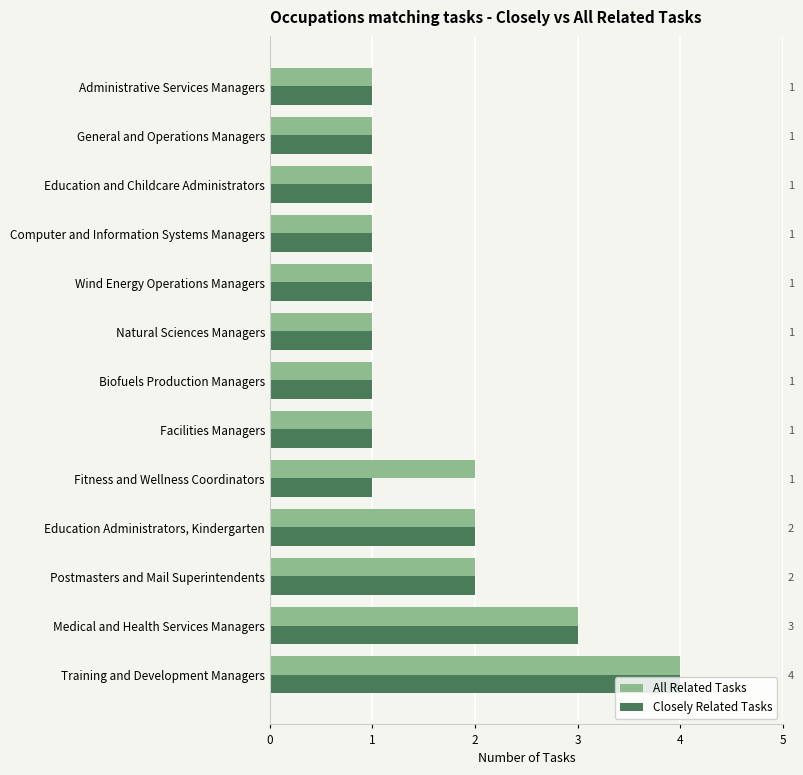

True or false: All Related Tasks has a value of 2 at Biofuels Production Managers.

False